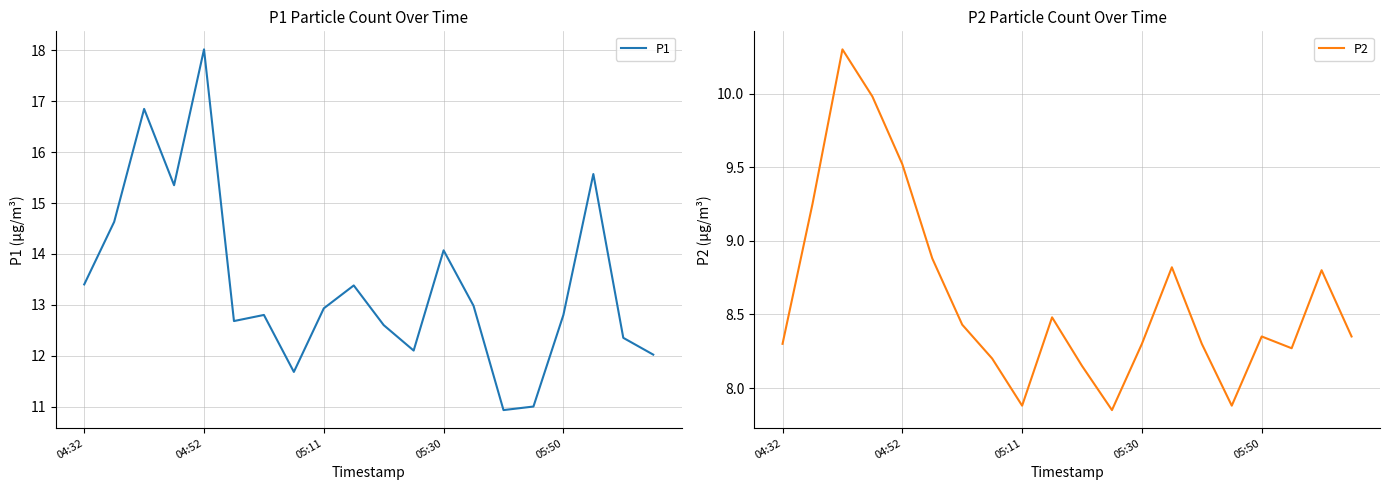

What are all the series names shown in the legend?

P1, P2